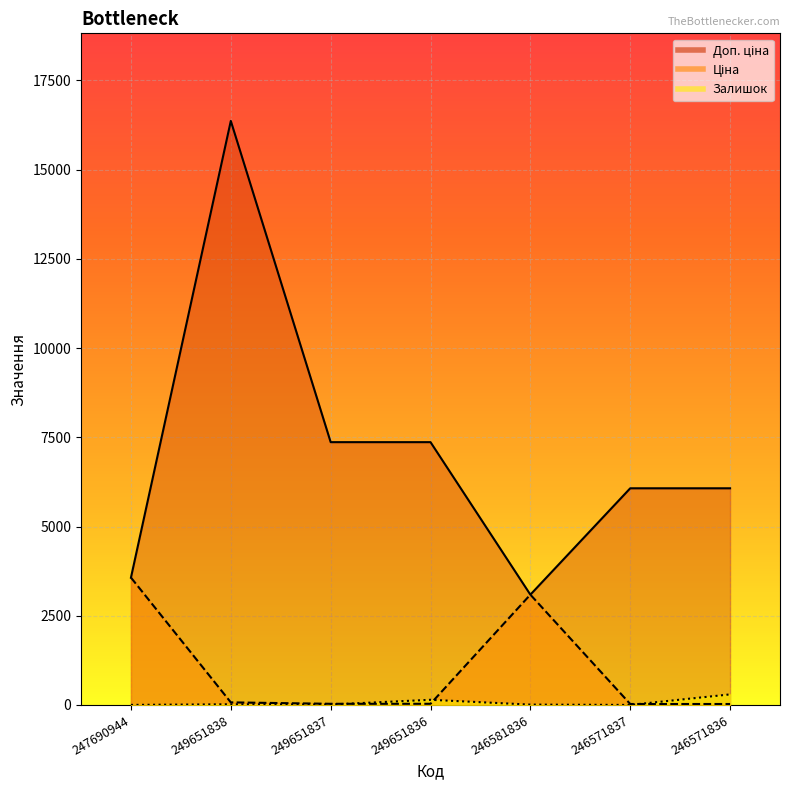

What is the value of the Доп. ціна point at the 1st from the left?

3569.6